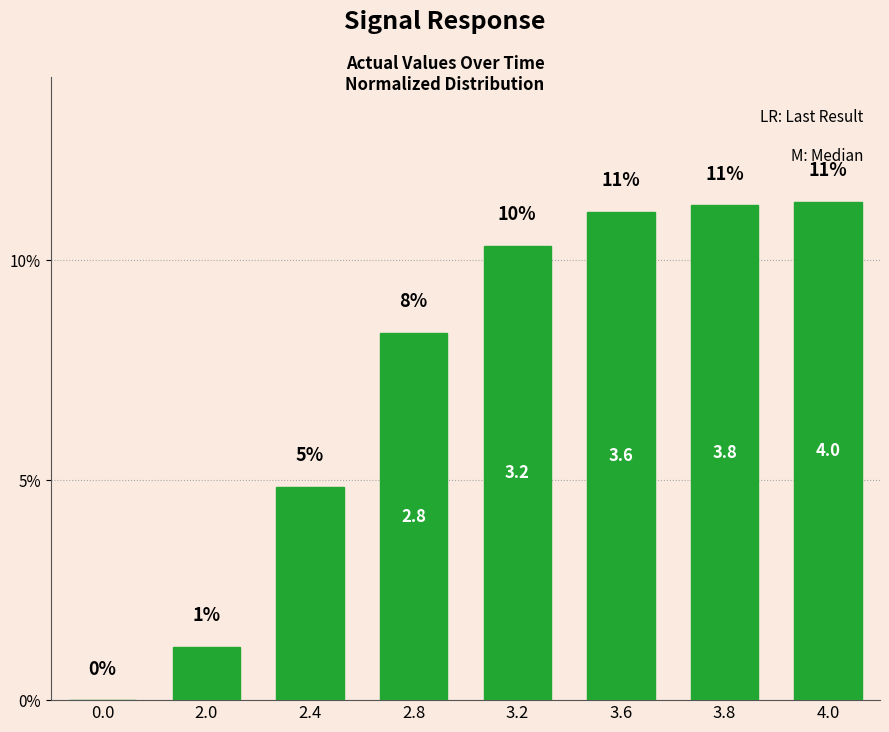

Reading right to left, list all the values displayed in this chart.

11.3	11.2	11.1	10.3	8.3	4.9	1.2	0.0